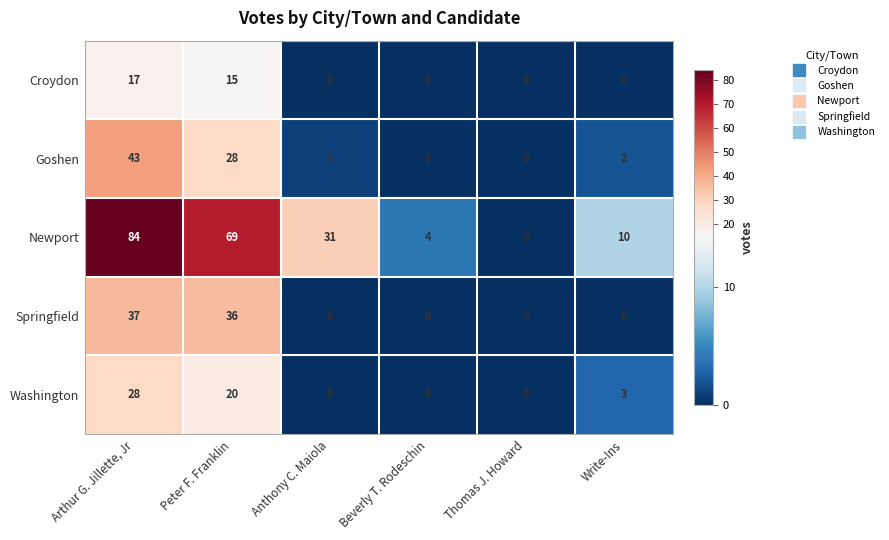

Rank the series by their maximum value, from lowest to highest.

Croydon, Washington, Springfield, Goshen, Newport